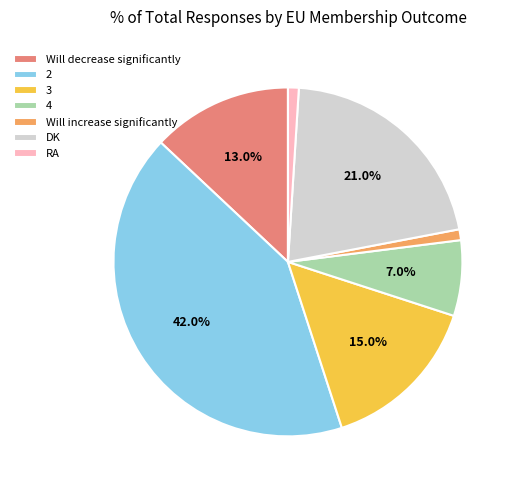

Count the number of slices in the pie.

7